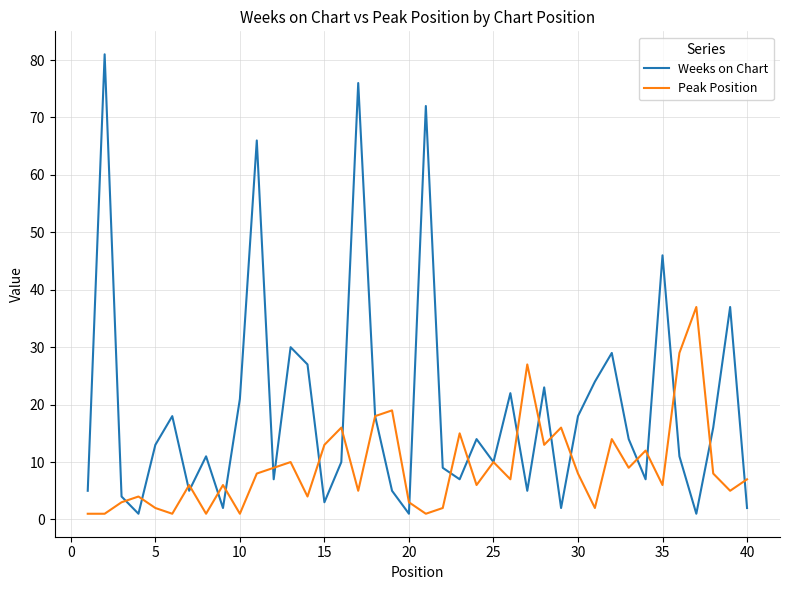

Which series has the widest spread of values?

Weeks on Chart